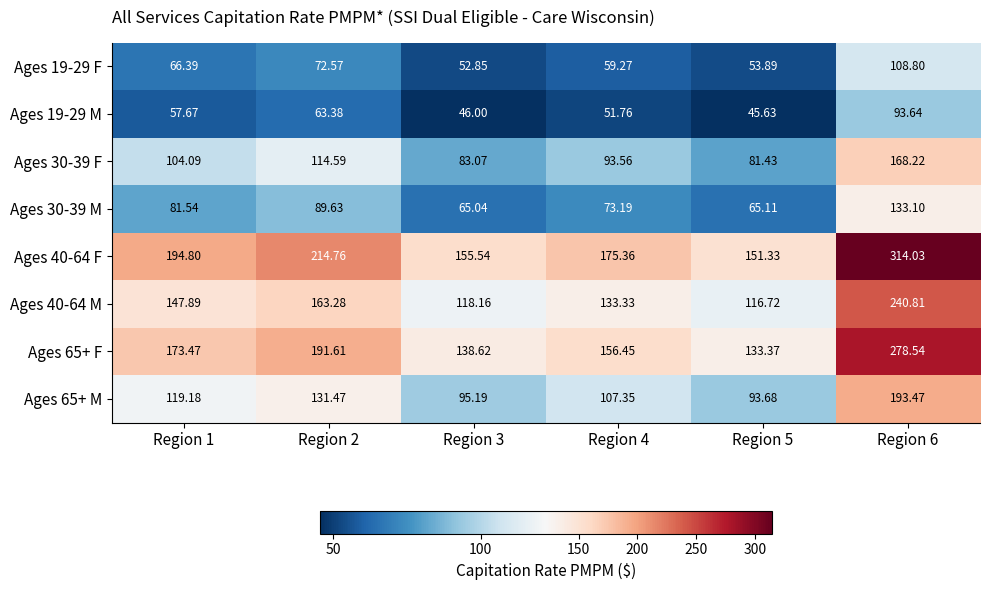

Reading left to right, what are all the values shown in this chart?

Ages 19-29 F: Region 1=66.4	Region 2=72.6	Region 3=52.9	Region 4=59.3	Region 5=53.9	Region 6=108.8
Ages 19-29 M: Region 1=57.7	Region 2=63.4	Region 3=46.0	Region 4=51.8	Region 5=45.6	Region 6=93.6
Ages 30-39 F: Region 1=104.1	Region 2=114.6	Region 3=83.1	Region 4=93.6	Region 5=81.4	Region 6=168.2
Ages 30-39 M: Region 1=81.5	Region 2=89.6	Region 3=65.0	Region 4=73.2	Region 5=65.1	Region 6=133.1
Ages 40-64 F: Region 1=194.8	Region 2=214.8	Region 3=155.5	Region 4=175.4	Region 5=151.3	Region 6=314.0
Ages 40-64 M: Region 1=147.9	Region 2=163.3	Region 3=118.2	Region 4=133.3	Region 5=116.7	Region 6=240.8
Ages 65+ F: Region 1=173.5	Region 2=191.6	Region 3=138.6	Region 4=156.4	Region 5=133.4	Region 6=278.5
Ages 65+ M: Region 1=119.2	Region 2=131.5	Region 3=95.2	Region 4=107.3	Region 5=93.7	Region 6=193.5